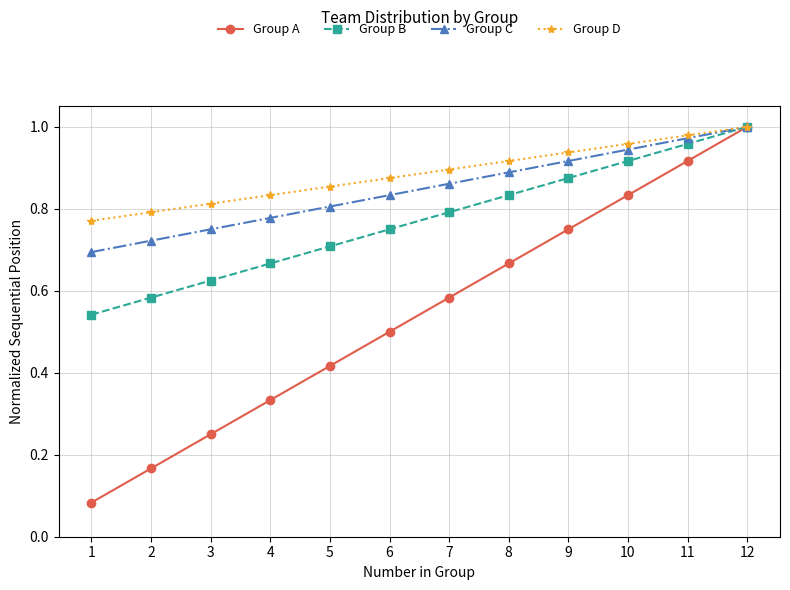

List the labels in order of Group B value, largest first.

12, 11, 10, 9, 8, 7, 6, 5, 4, 3, 2, 1